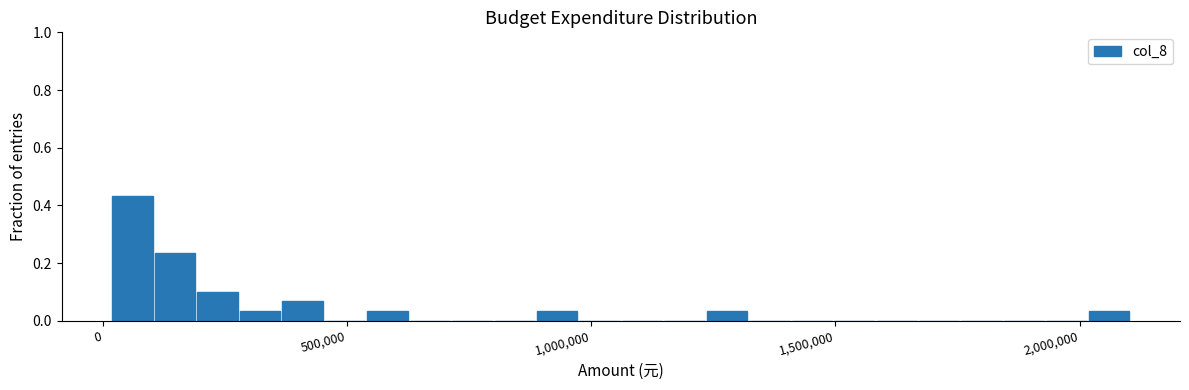

Read against the x-axis, roughly where is the centre of the tallest bar?

50000